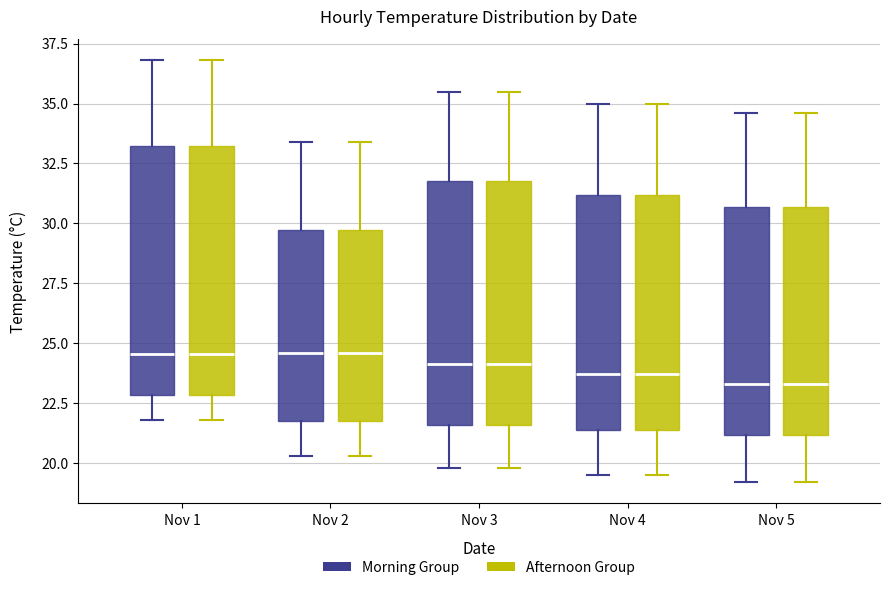

Reading left to right, read every box against the y-axis: the position of its median line, the range the box covers, and the ends of its whiskers. The values are not printed on the chart, so give them approximately, as read against the axis.

Nov 1 (Morning Group): median 24.5, box 23.0 to 33.0, whiskers 22.0 to 37.0
Nov 1 (Afternoon Group): median 24.5, box 23.0 to 33.0, whiskers 22.0 to 37.0
Nov 2 (Morning Group): median 24.5, box 22.0 to 29.5, whiskers 20.5 to 33.5
Nov 2 (Afternoon Group): median 24.5, box 22.0 to 29.5, whiskers 20.5 to 33.5
Nov 3 (Morning Group): median 24.0, box 21.5 to 32.0, whiskers 20.0 to 35.5
Nov 3 (Afternoon Group): median 24.0, box 21.5 to 32.0, whiskers 20.0 to 35.5
Nov 4 (Morning Group): median 23.5, box 21.5 to 31.0, whiskers 19.5 to 35.0
Nov 4 (Afternoon Group): median 23.5, box 21.5 to 31.0, whiskers 19.5 to 35.0
Nov 5 (Morning Group): median 23.5, box 21.0 to 30.5, whiskers 19.0 to 34.5
Nov 5 (Afternoon Group): median 23.5, box 21.0 to 30.5, whiskers 19.0 to 34.5